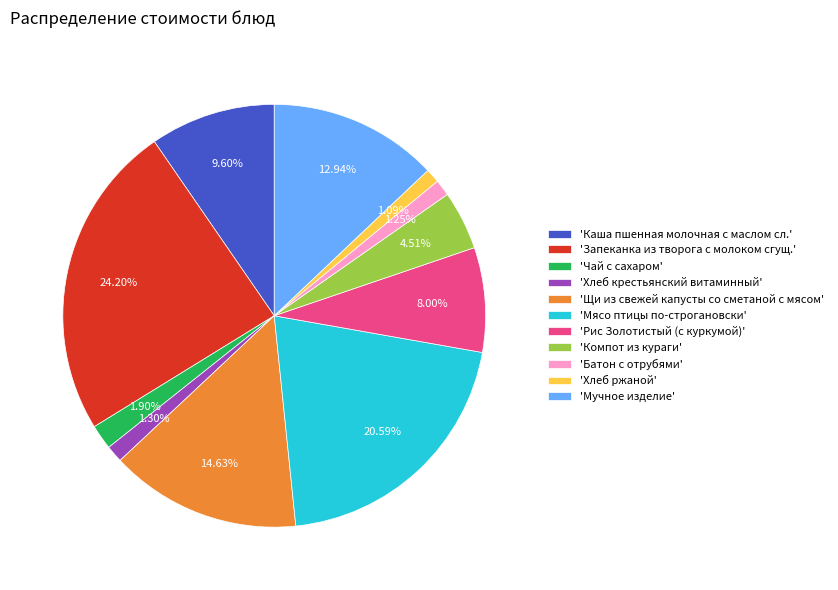

Approximately how many times larger is the value at 'Компот из кураги' compared to 'Хлеб крестьянский витаминный'?

3.5